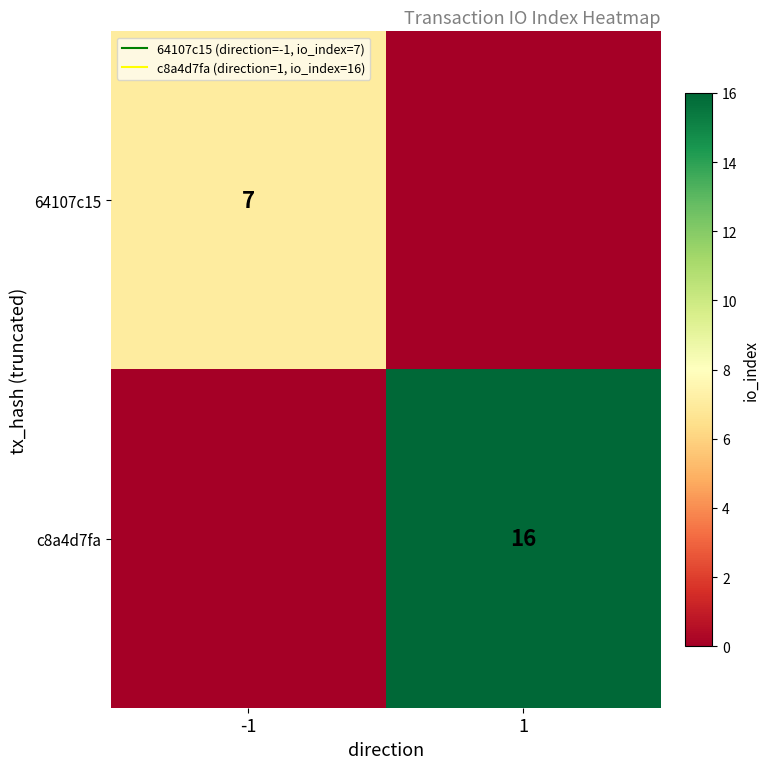

What is the difference between the highest and lowest values at 1?

16